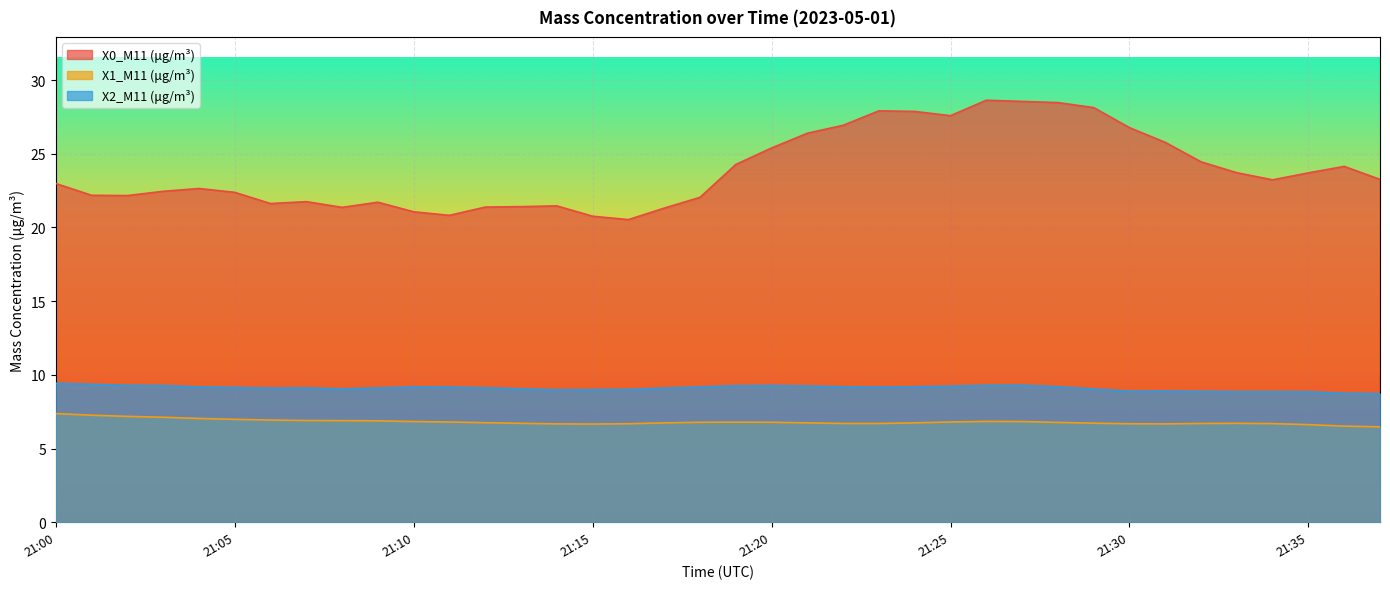

The value of X0_M11 (μg/m³) at 21:19 is 24.3. True or false?

True